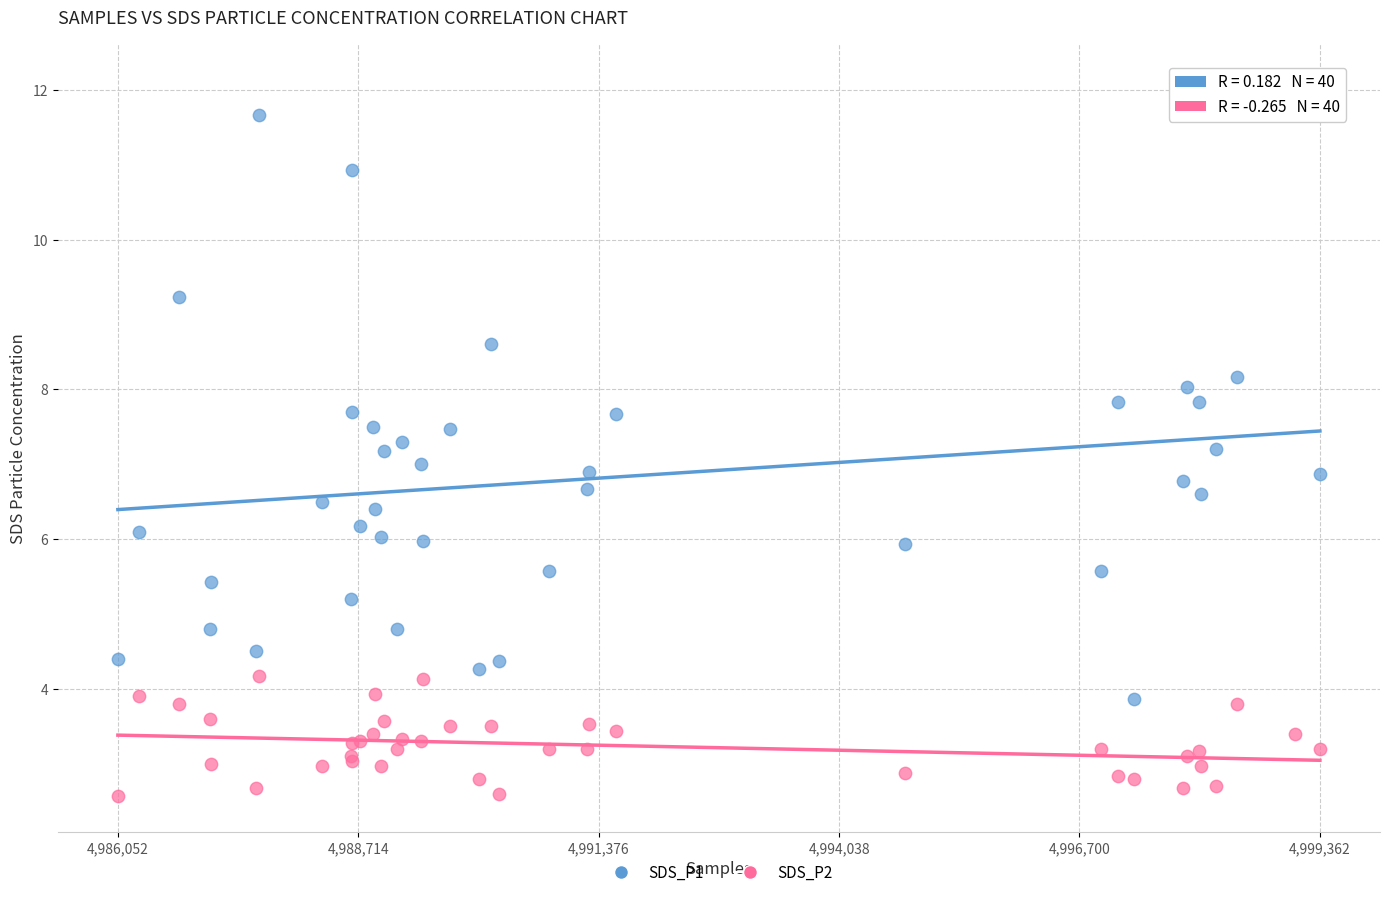

Which series reaches the minimum Y coordinate?

SDS_P2